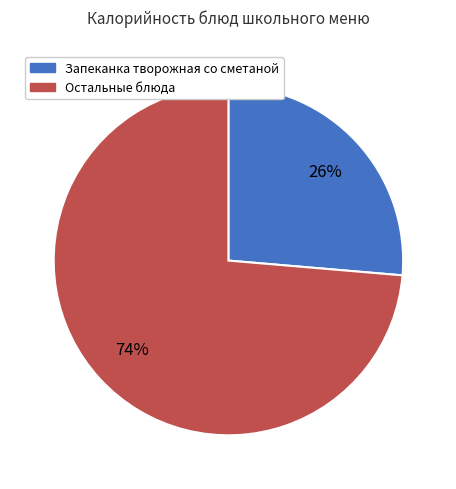

To the nearest percent, what is the average slice percentage?

50%